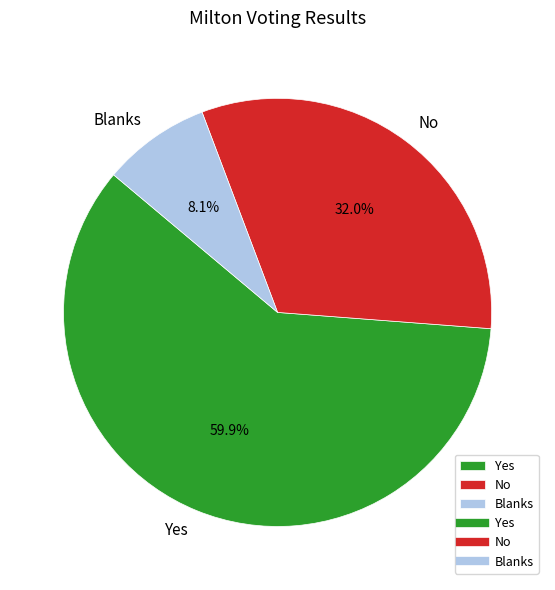

Between Yes and Blanks, which is larger?

Yes